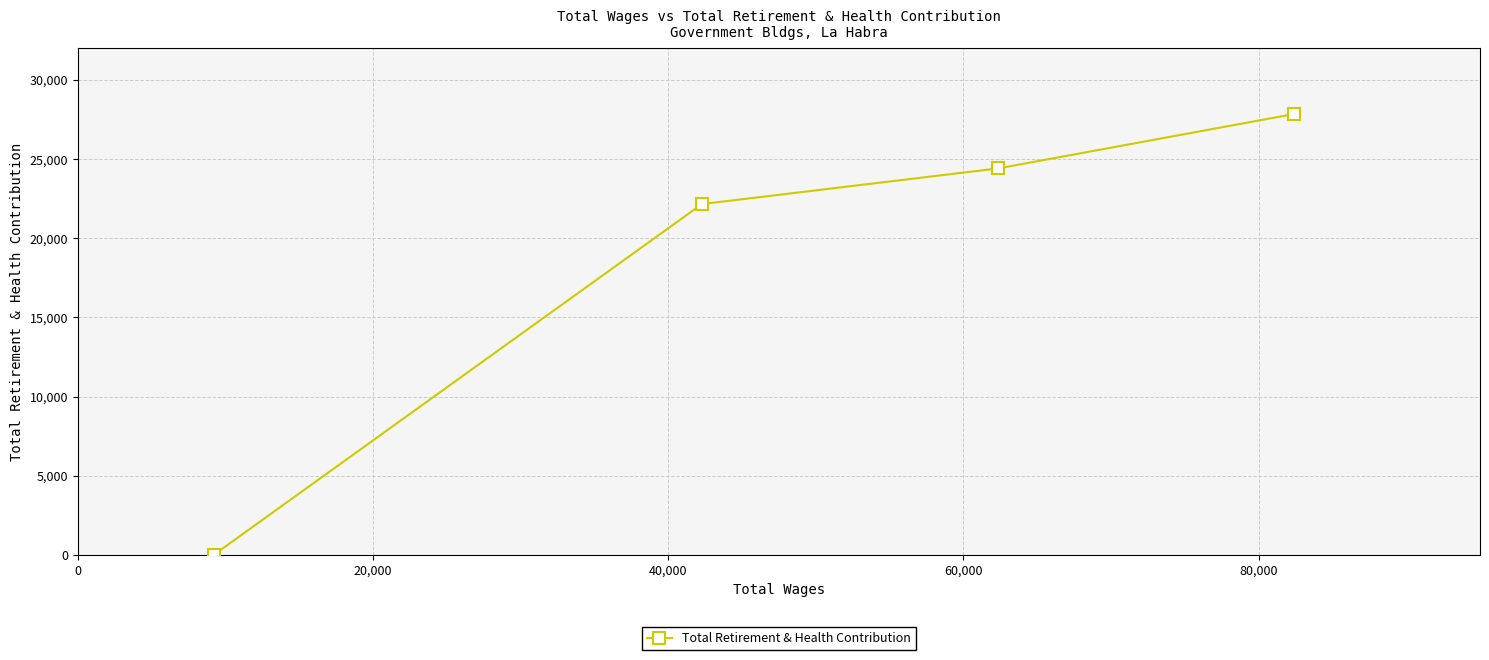

True or false: there are more than 2 points higher than both neighbors.

False